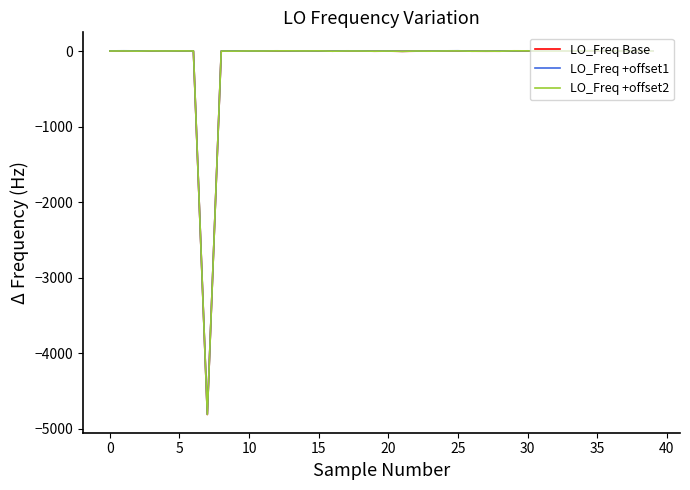

What is the difference between the maximum and minimum values in the LO_Freq +offset2 series?

4819.4